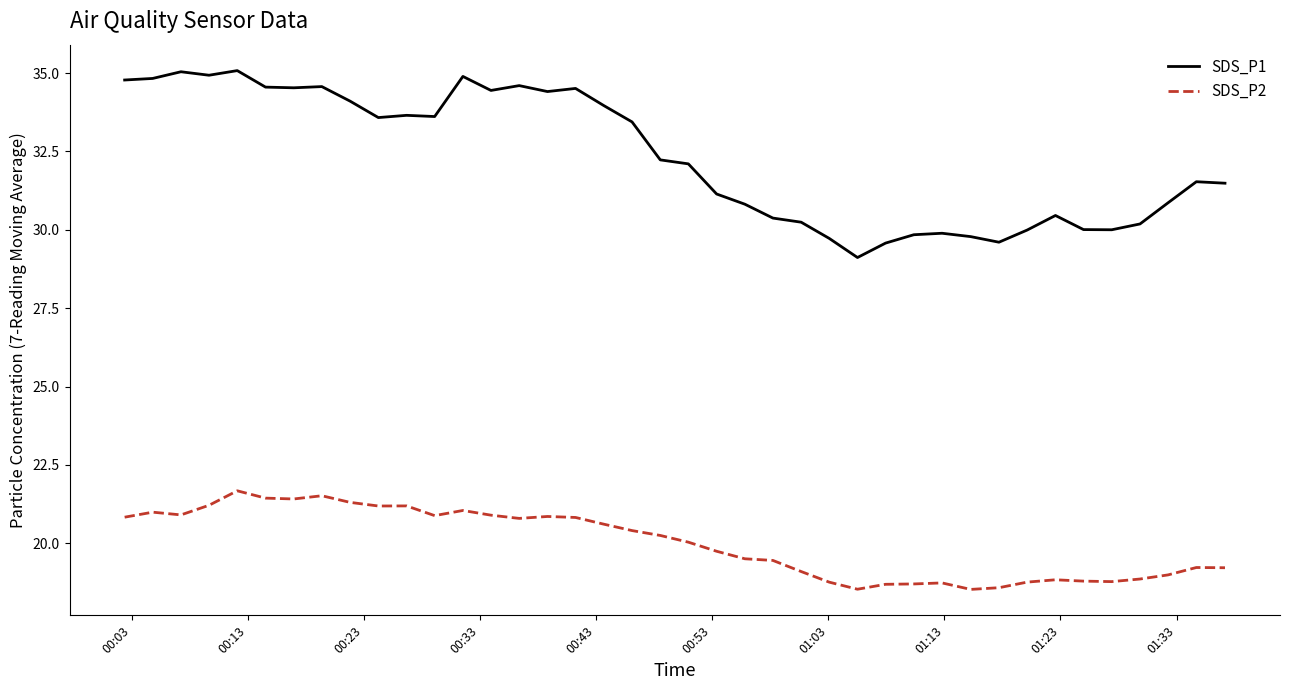

Which series has the largest total across all categories?

SDS_P1